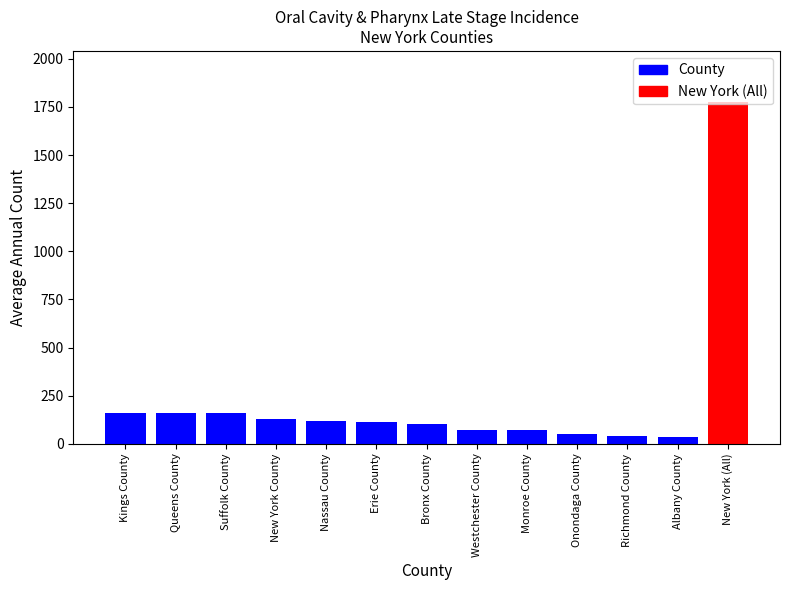

What is the sum of the values at New York (All) and Erie County?

1886